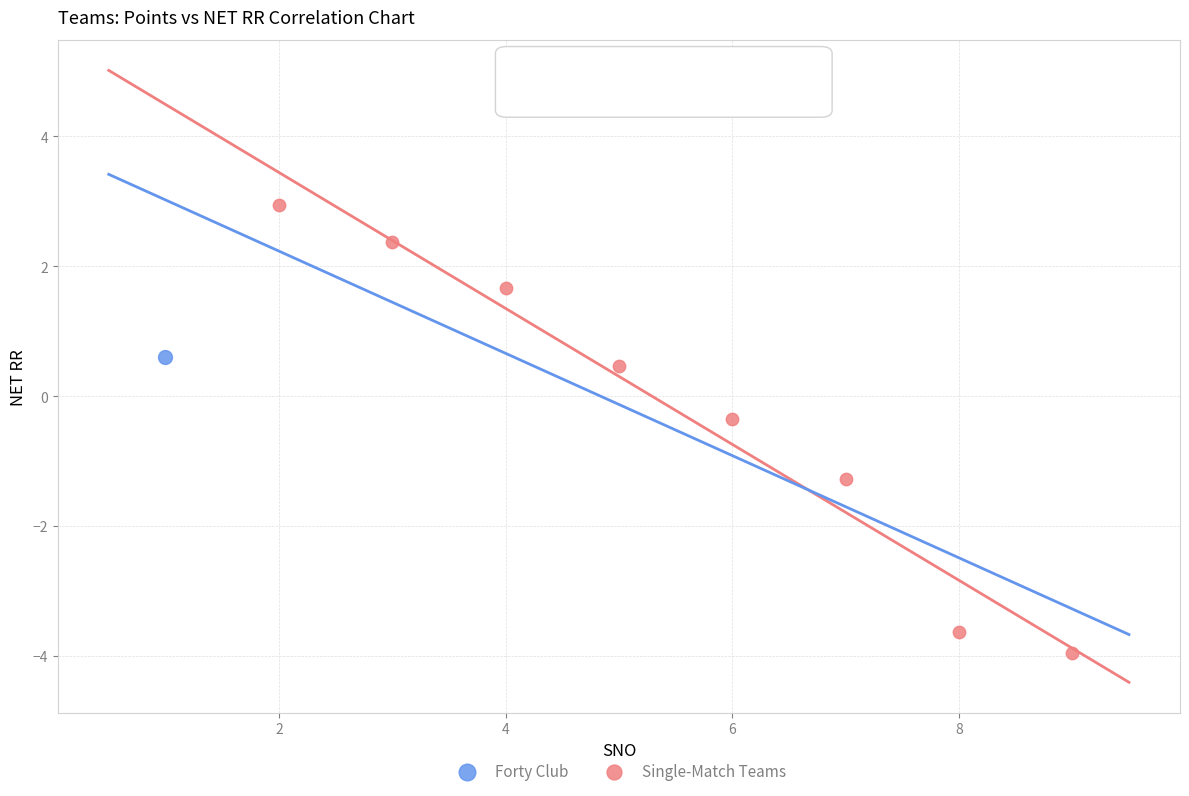

What are all the series names shown in the legend?

Forty Club, Single-Match Teams